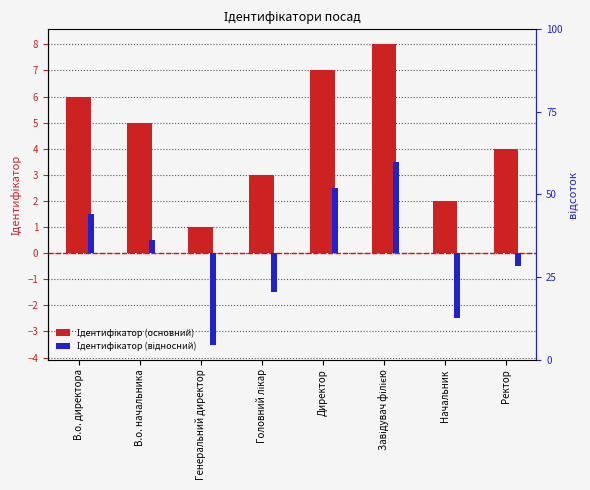

Reading left to right, transcribe all the data shown in this chart.

Ідентифікатор (основний): 6.0	5.0	1.0	3.0	7.0	8.0	2.0	4.0
Ідентифікатор (відносний): 1.5	0.5	-3.5	-1.5	2.5	3.5	-2.5	-0.5